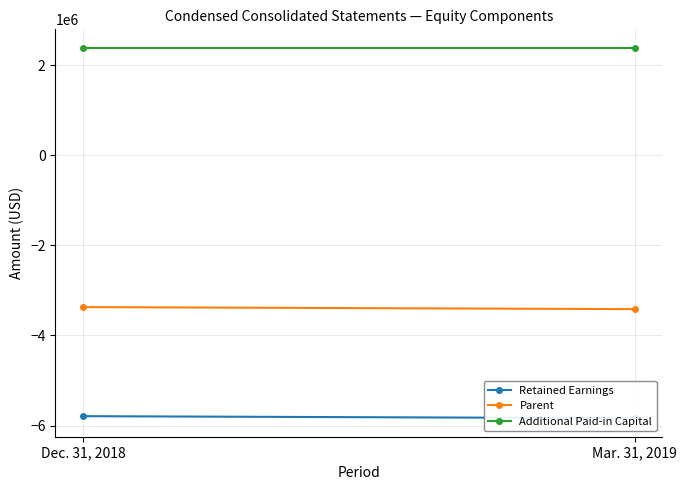

Which has a higher value, Mar. 31, 2019 or Dec. 31, 2018?

Dec. 31, 2018